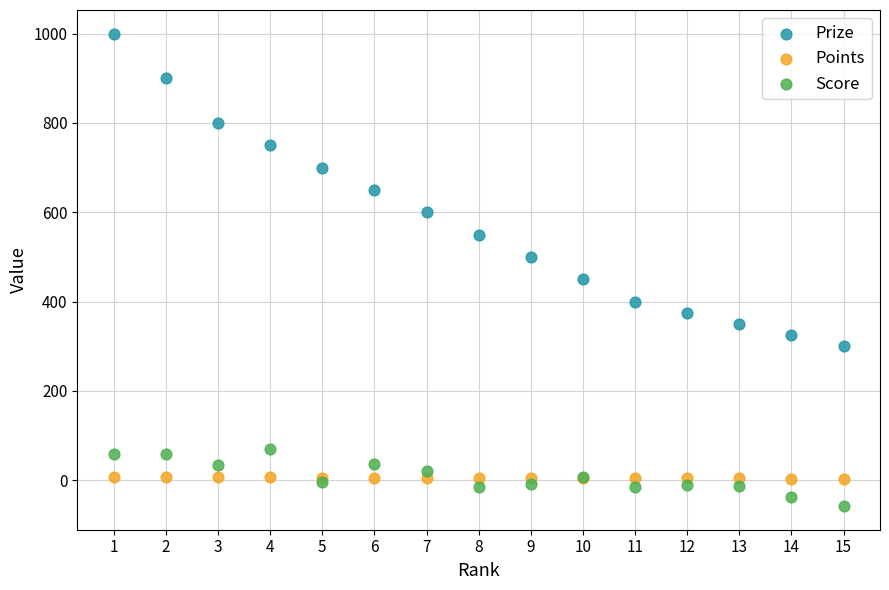

What is the X range (max minus min) for the scatter plot?

14